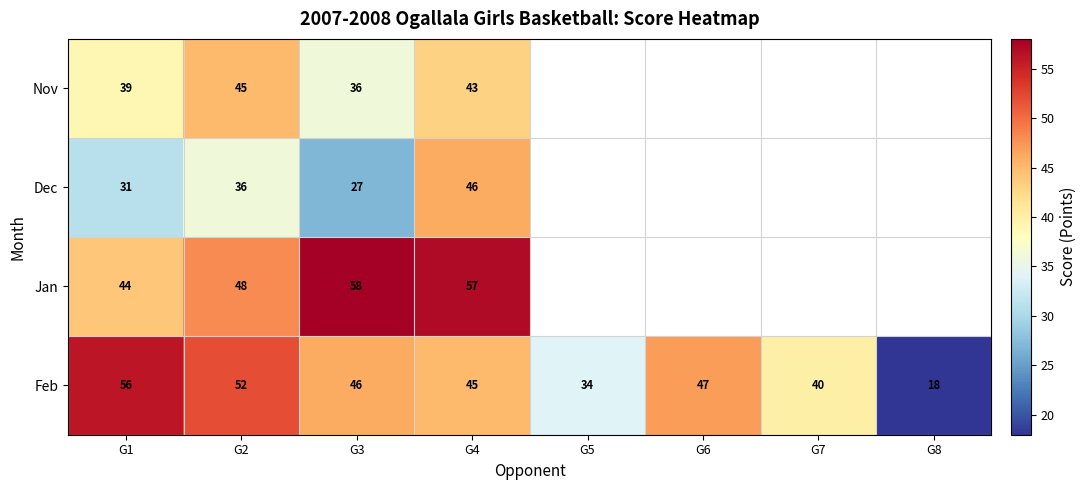

At which label is Feb closest to 37?

G5